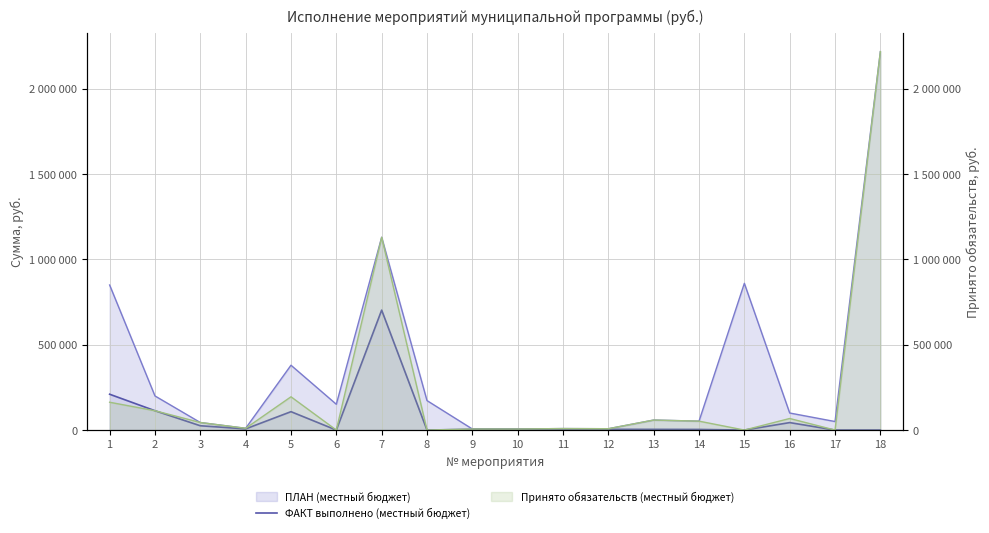

Which has a higher value, 16 or 1?

1